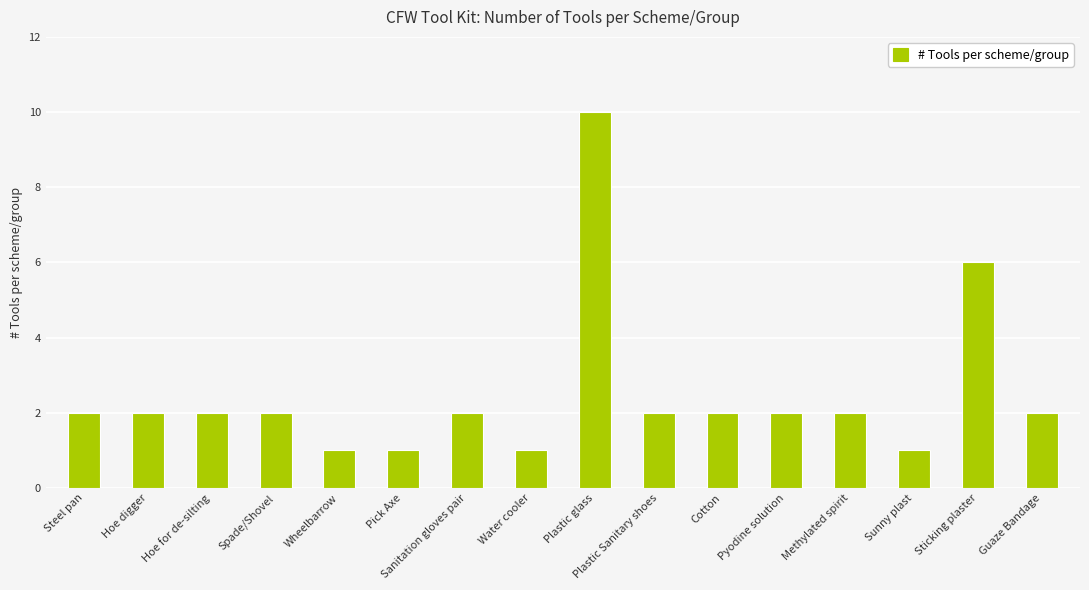

Are the bars grouped side by side (vs. stacked)?

No